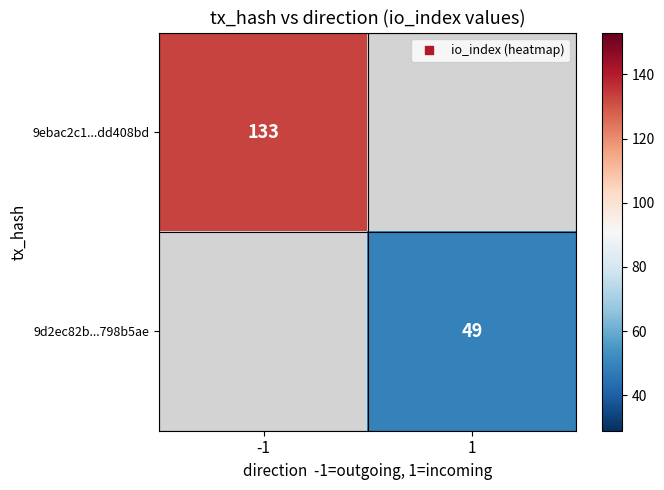

List the labels in order of 9d2ec82b...798b5ae value, smallest first.

-1, 1